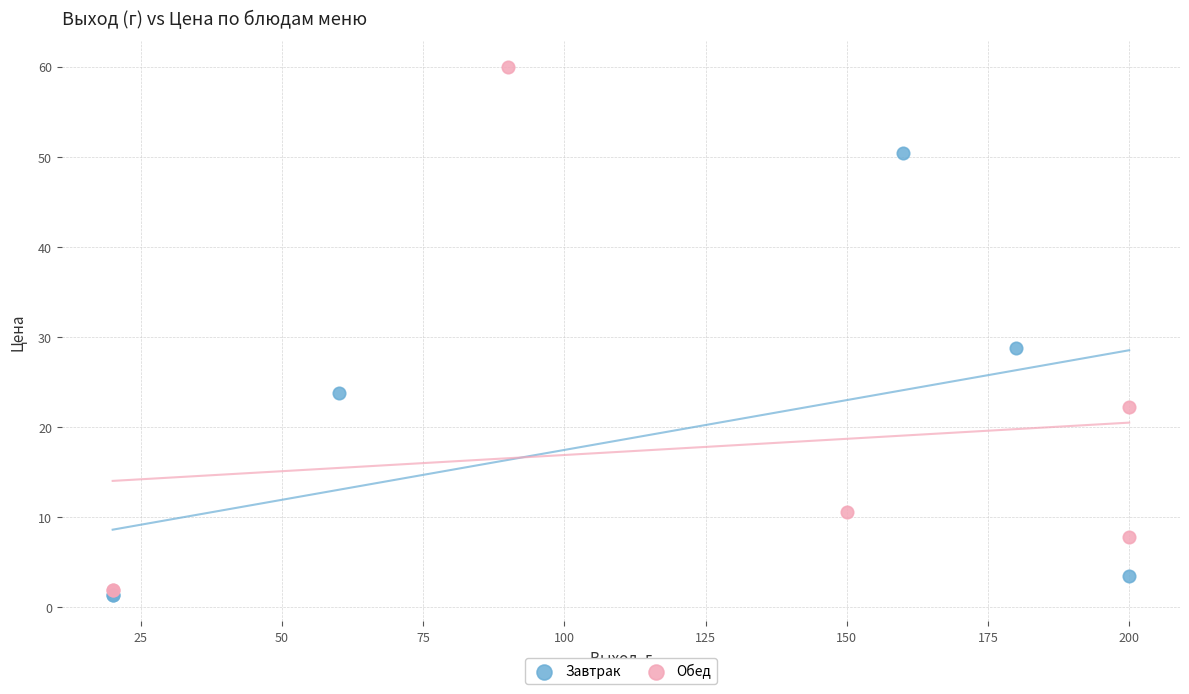

Which series contains the highest Y value?

Обед